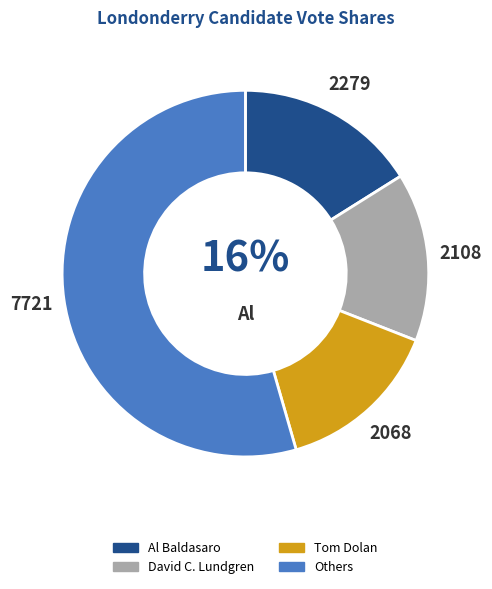

Does any single category account for the majority?

Yes